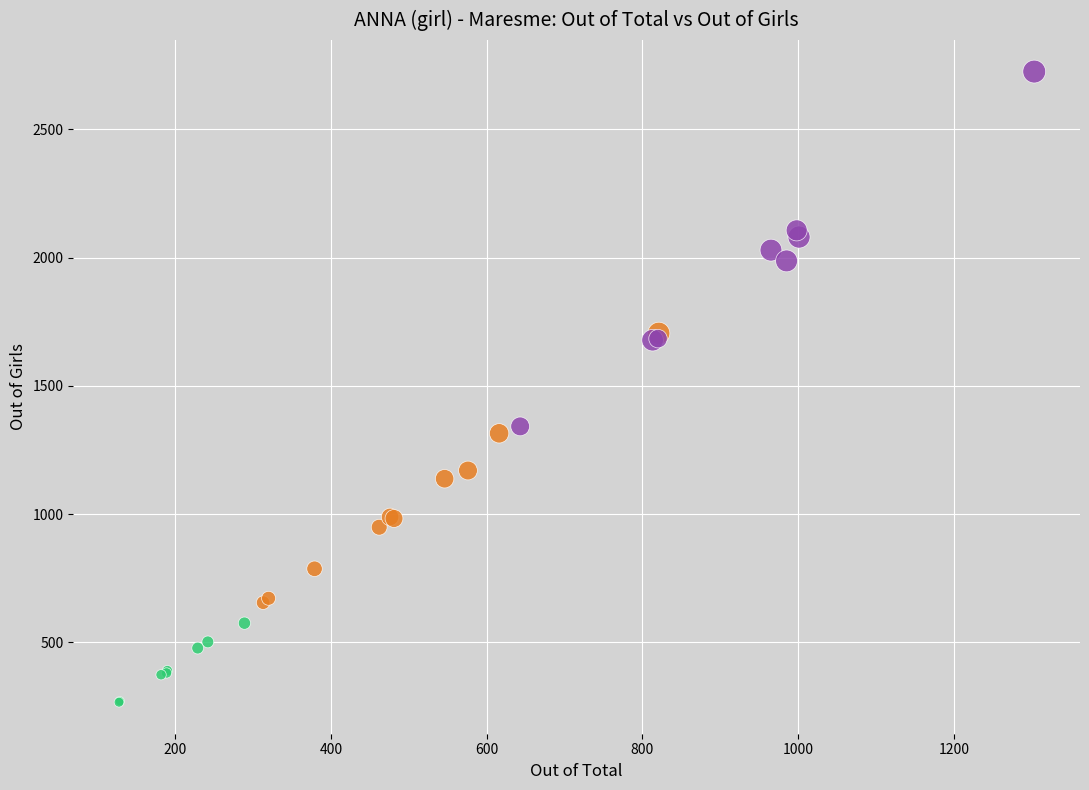

Which series reaches the minimum Y coordinate?

Recent (2015-2022)